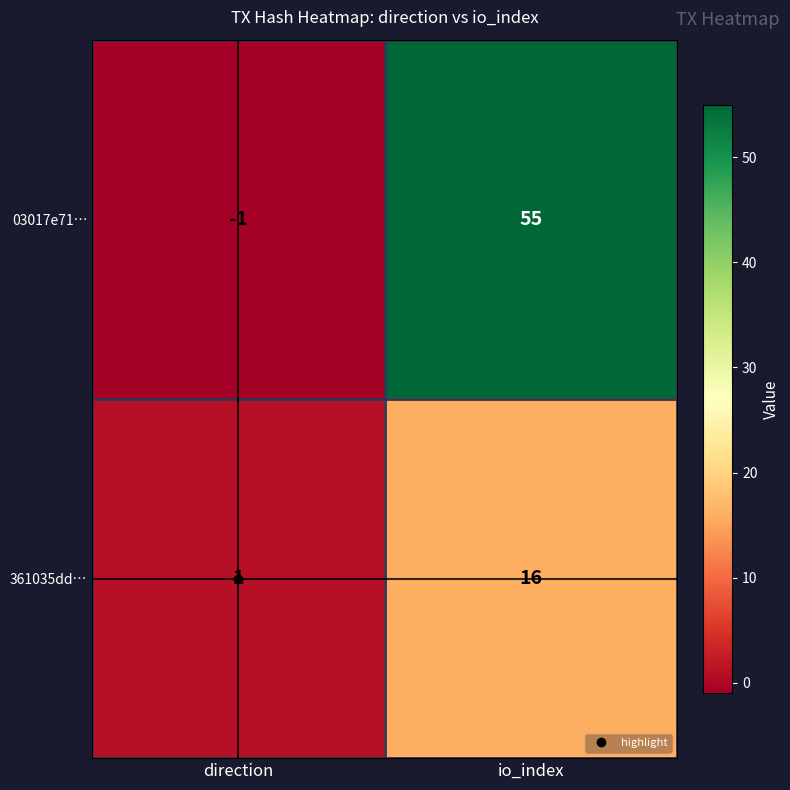

Where is 03017e71… nearest to the value 27?

direction